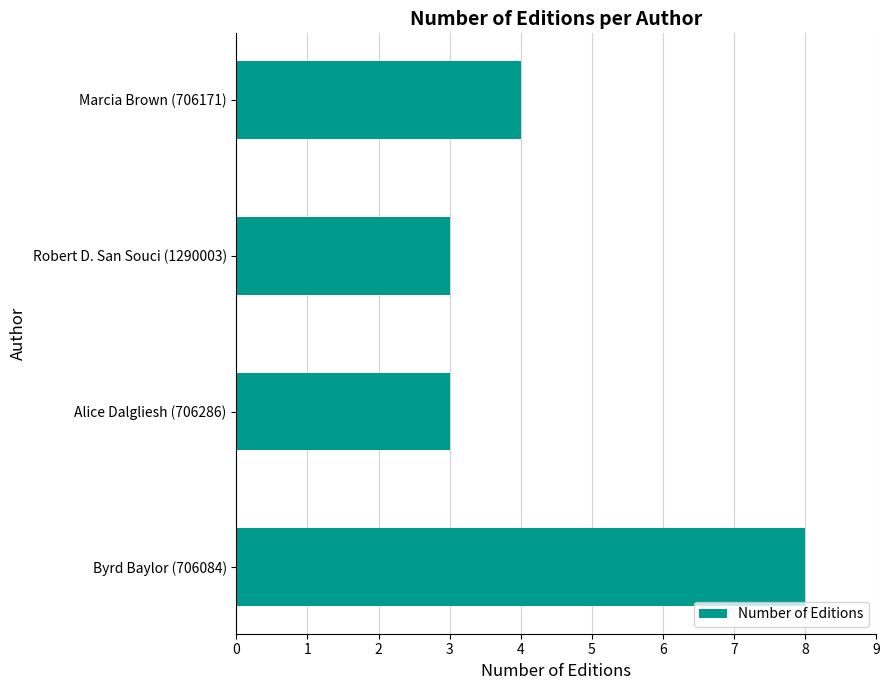

The value at Robert D. San Souci (1290003) is 5. True or false?

False